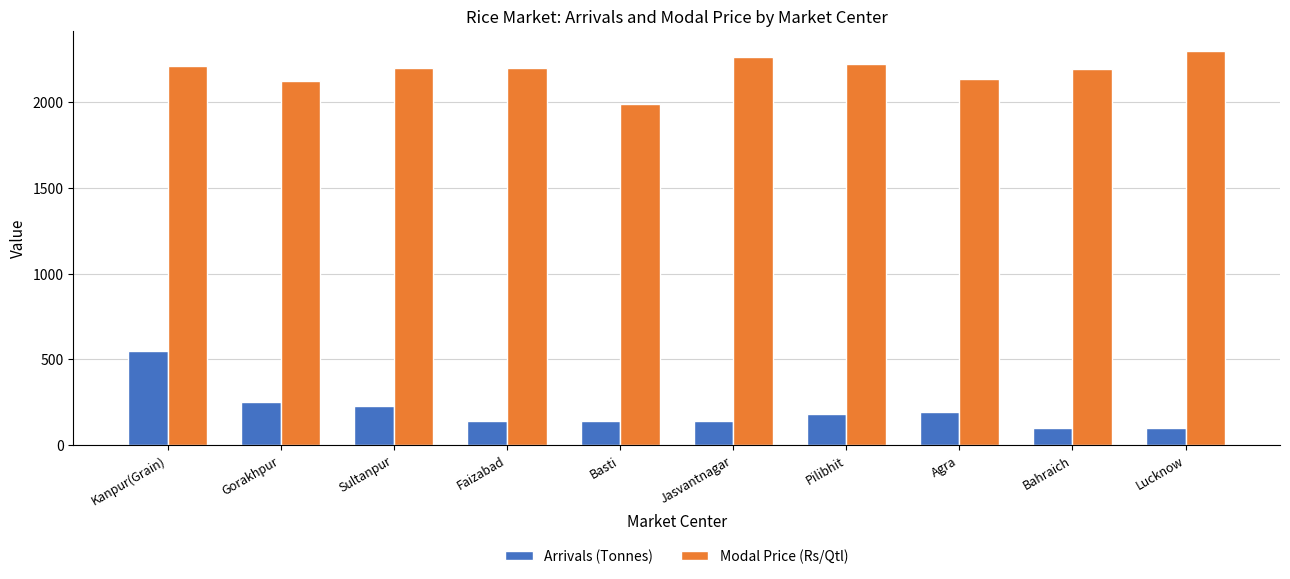

True or false: Arrivals (Tonnes) has a value of 140 at Jasvantnagar.

True